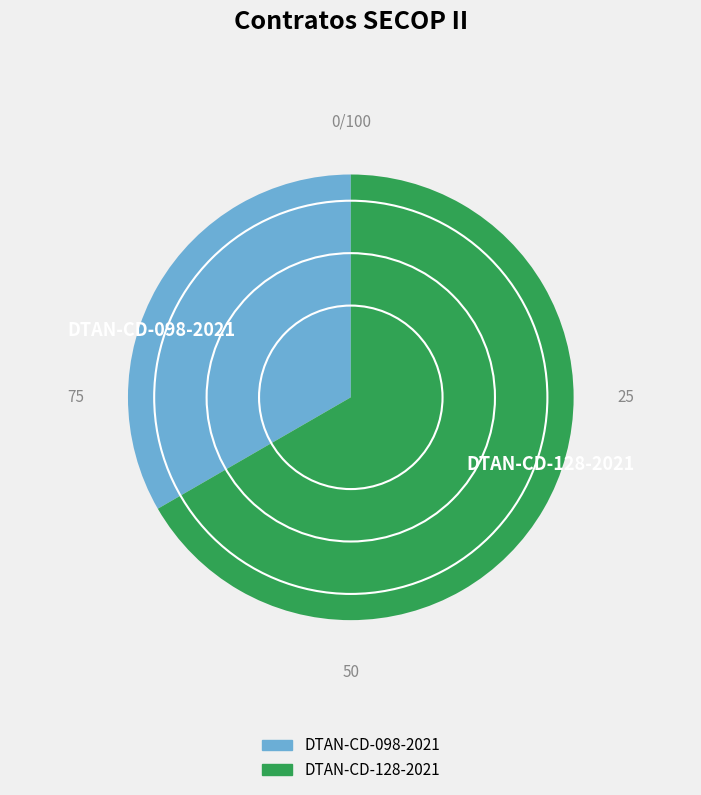

Count the number of slices in the pie.

2